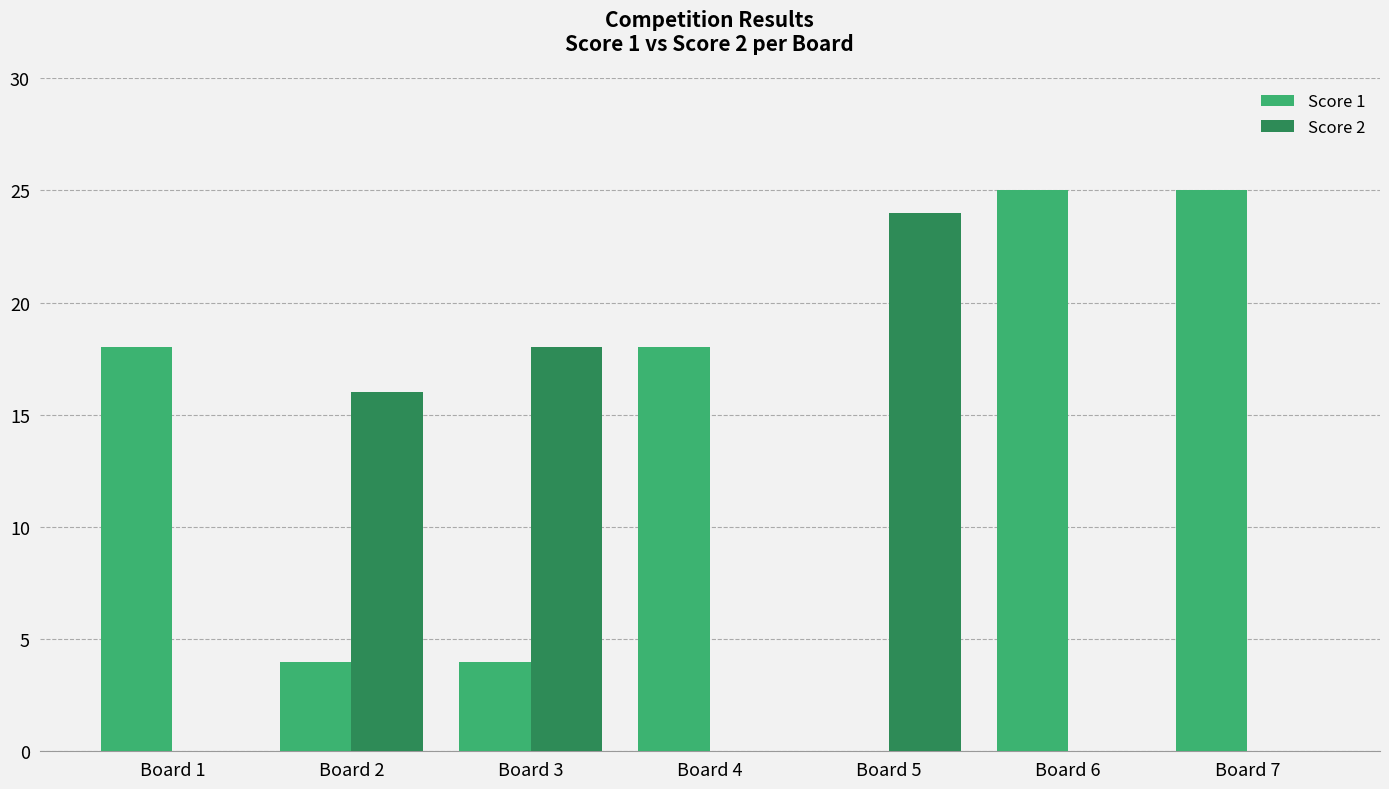

How many values in Score 1 are above zero?

6